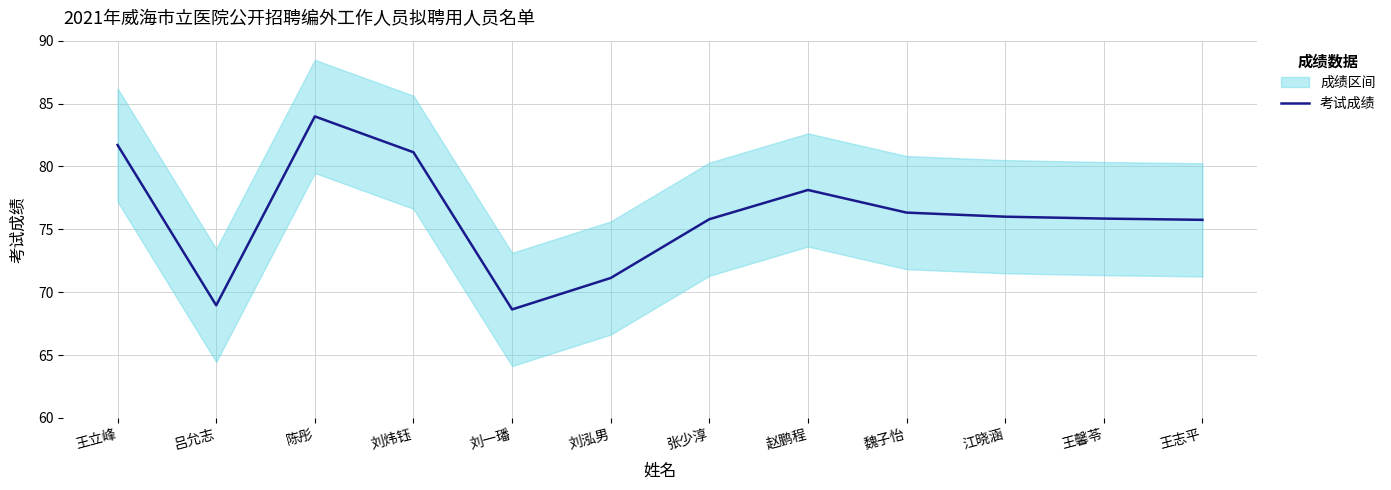

Is it true that the value at 王立峰 is 81.7?

True